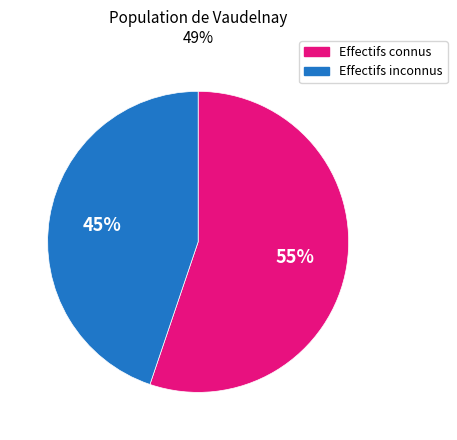

Is there any slice that represents more than half of the pie?

Yes